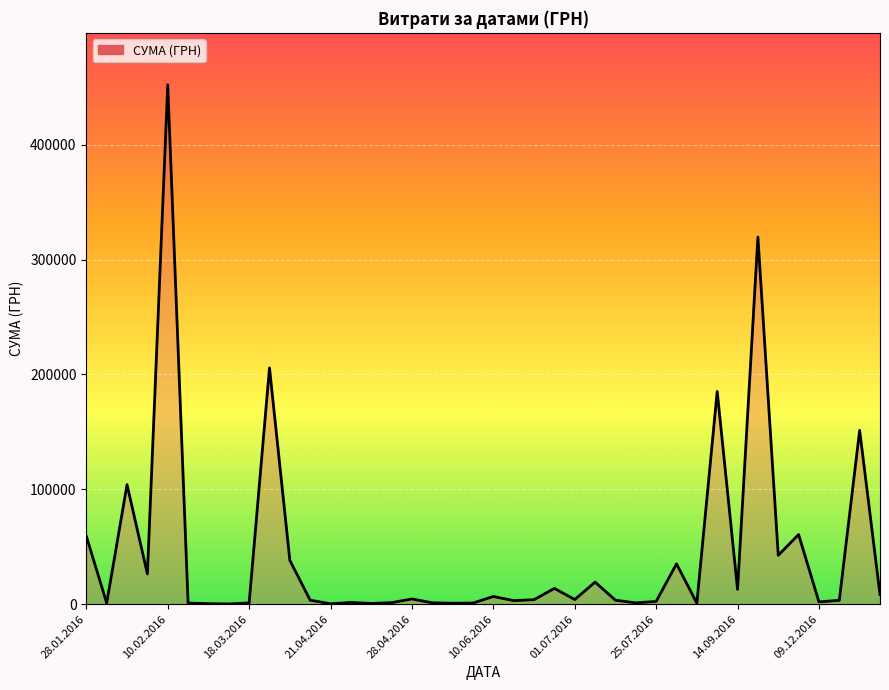

What is the greatest value displayed?

452100.0